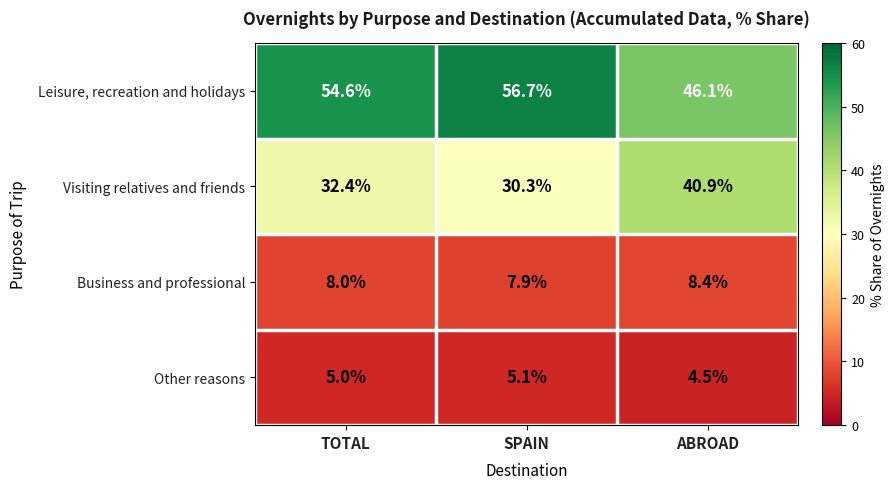

What is the difference between the highest and lowest values at ABROAD?

41.6